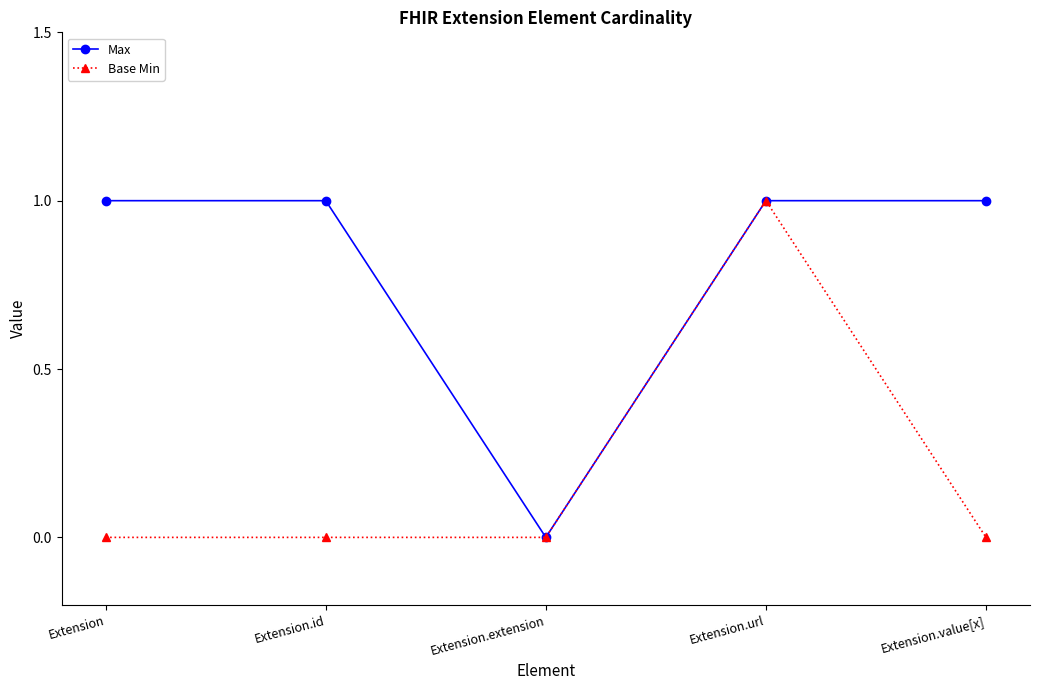

At which category is the sum across all series the highest?

Extension.url